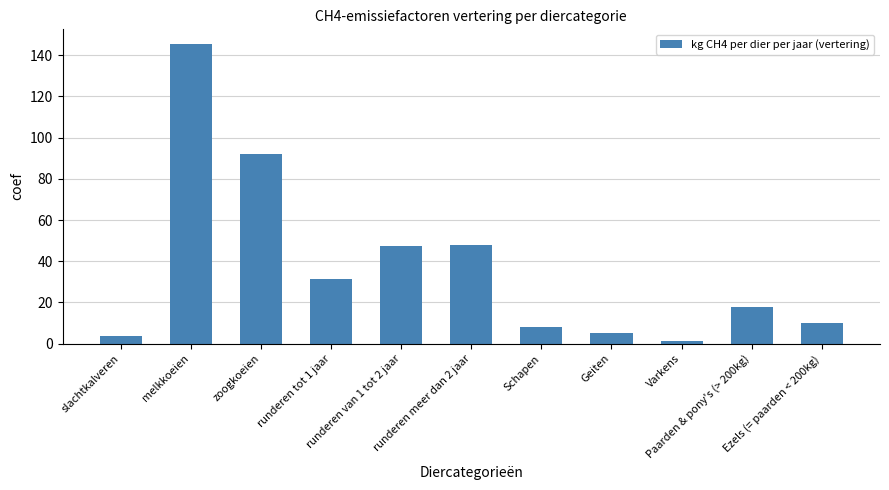

What is the sum of all values?

410.0